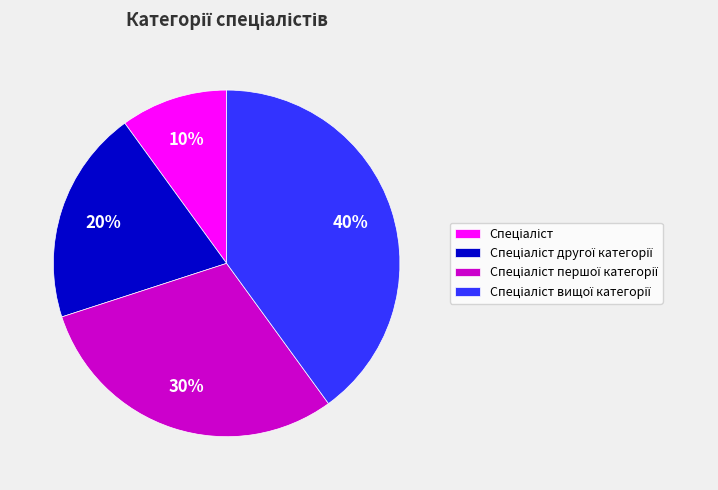

To the nearest percent, what is the difference between the largest and smallest slice percentages?

30%